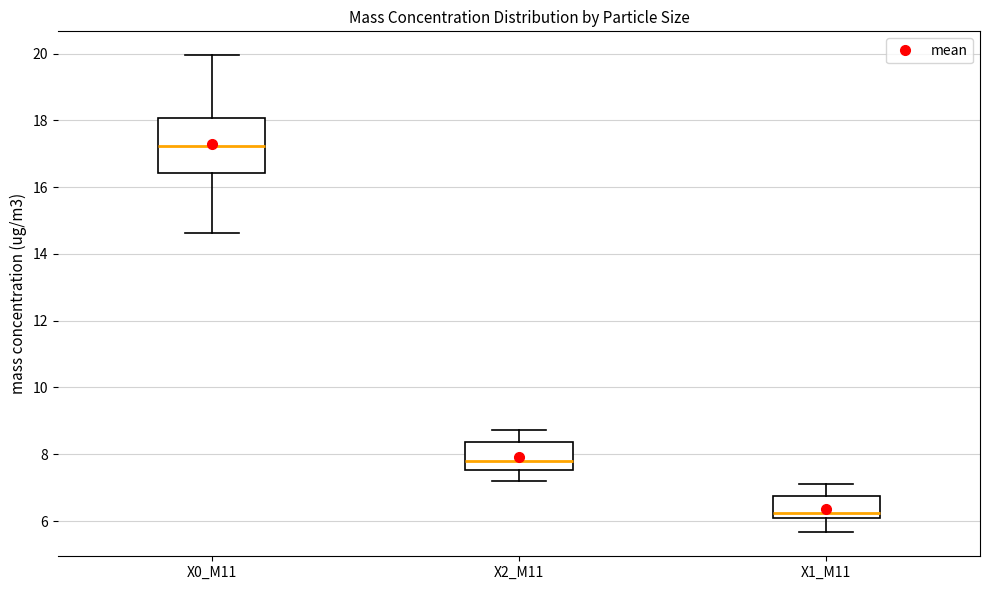

Comparing the boxes themselves (not the whiskers), which one is the tallest?

X0_M11